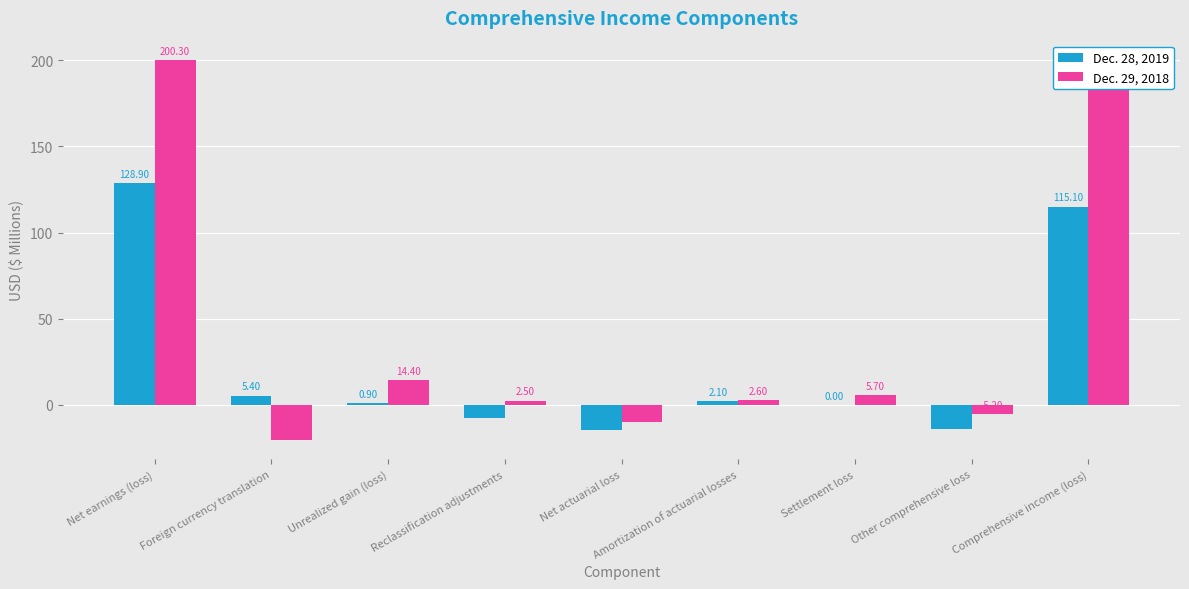

Are the bars grouped side by side (vs. stacked)?

Yes